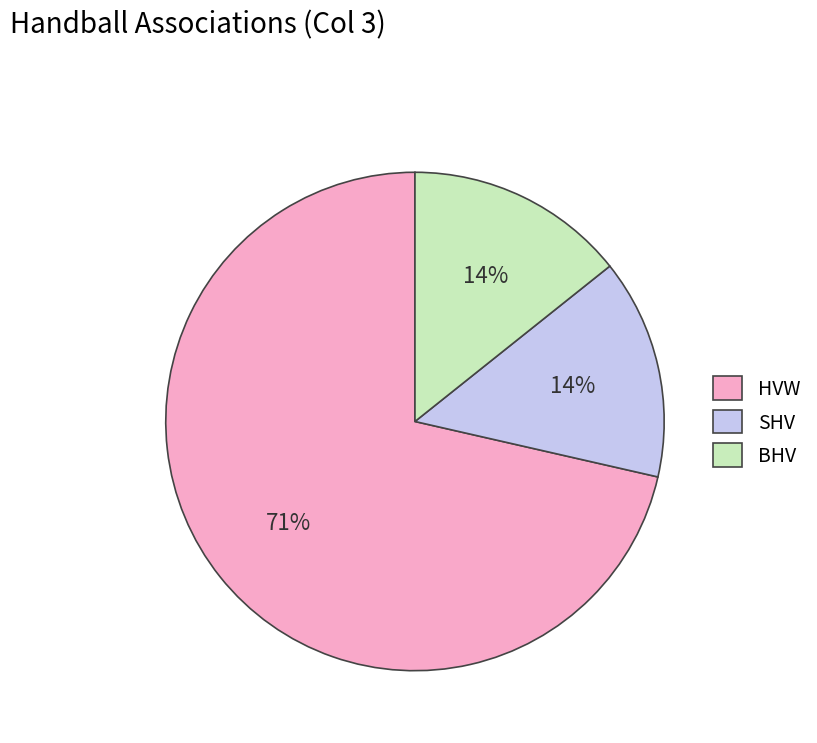

To the nearest percent, what is the combined percentage of BHV and HVW?

86%